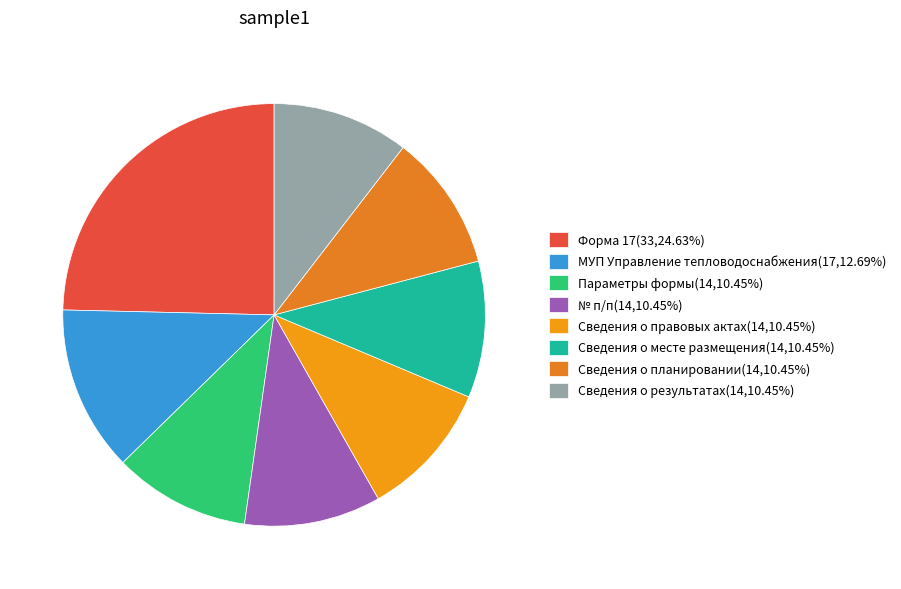

What percentage do № п/п and Сведения о правовых актах together represent?

20.9%